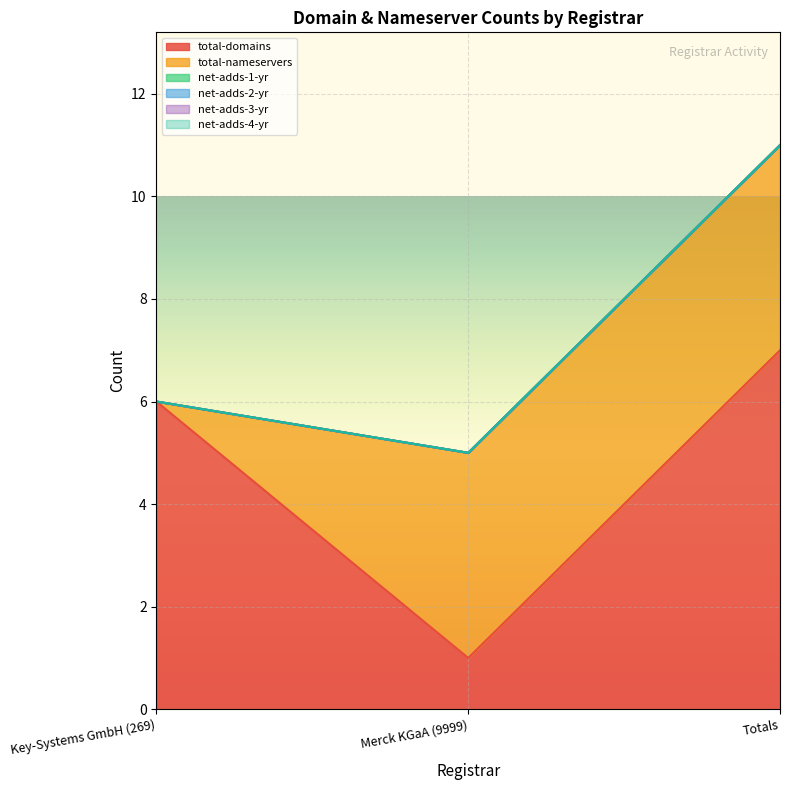

Does the chart display data point markers on the line(s)?

No